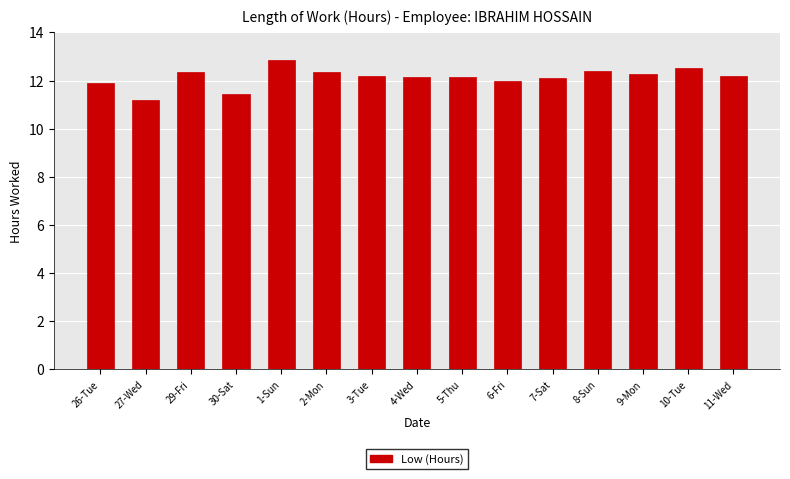

The value at 7-Sat is 5.2. True or false?

False